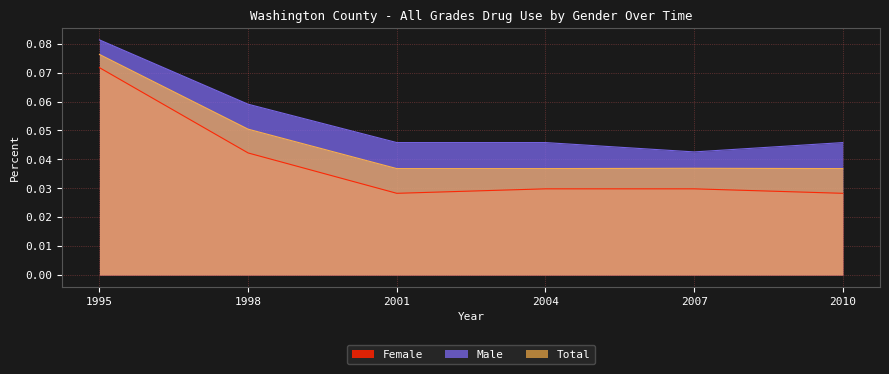

Which series changed the most between 2001 and 2004?

Female